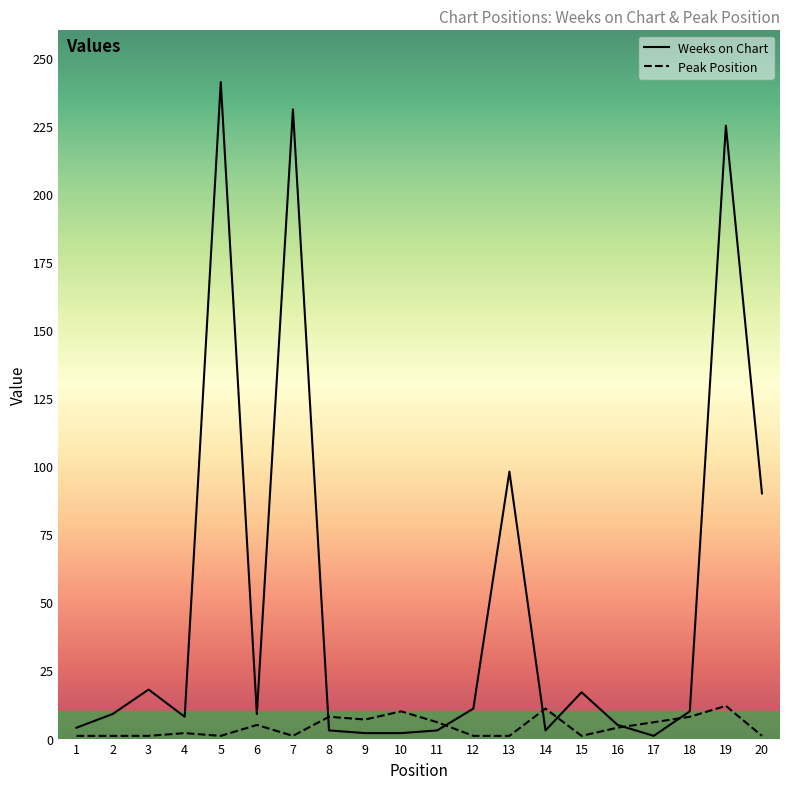

What is the difference between the highest and lowest values at 4?

6